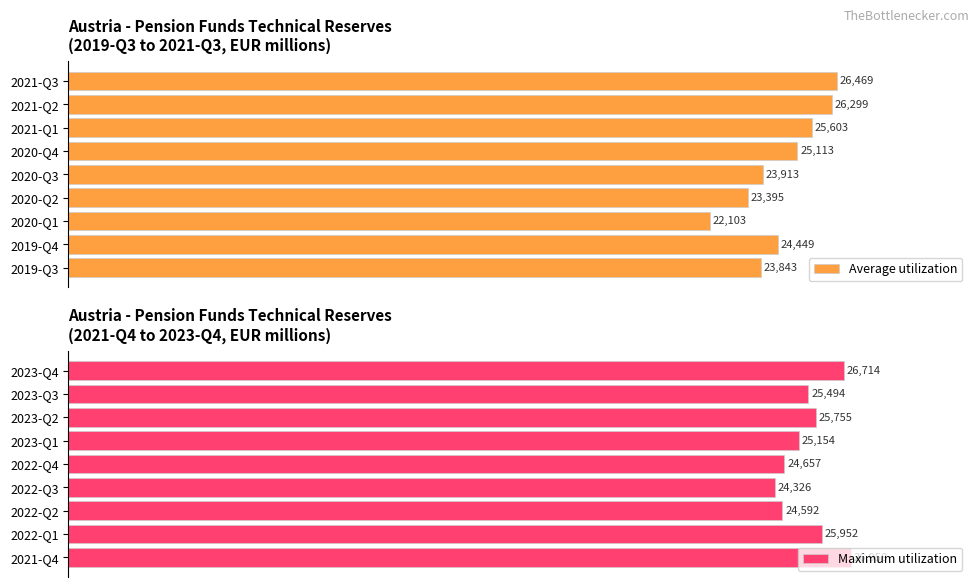

Which category has the lowest value in the Average utilization series?

2020-Q1